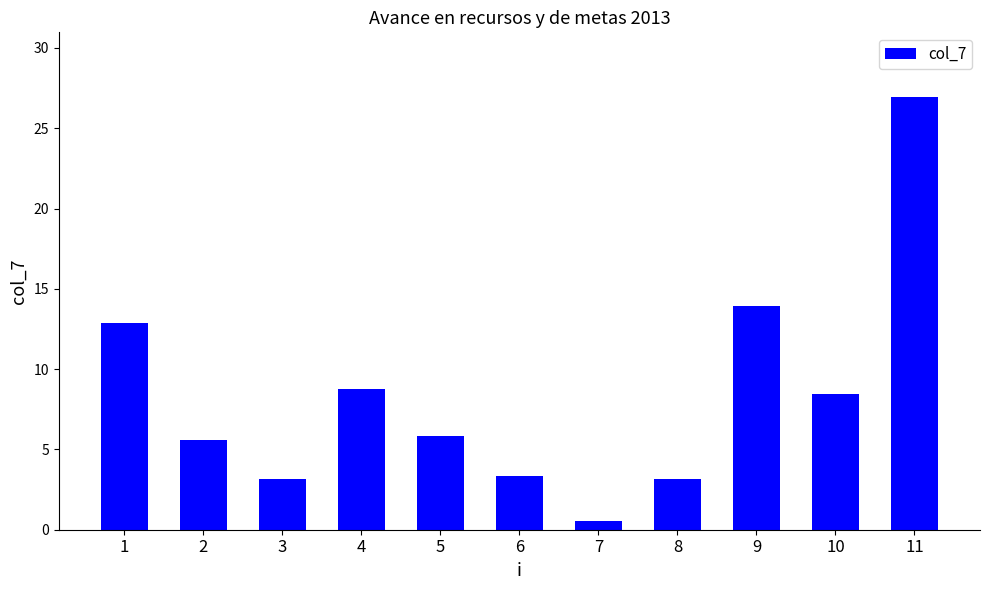

At which label is the value closest to 13?

1